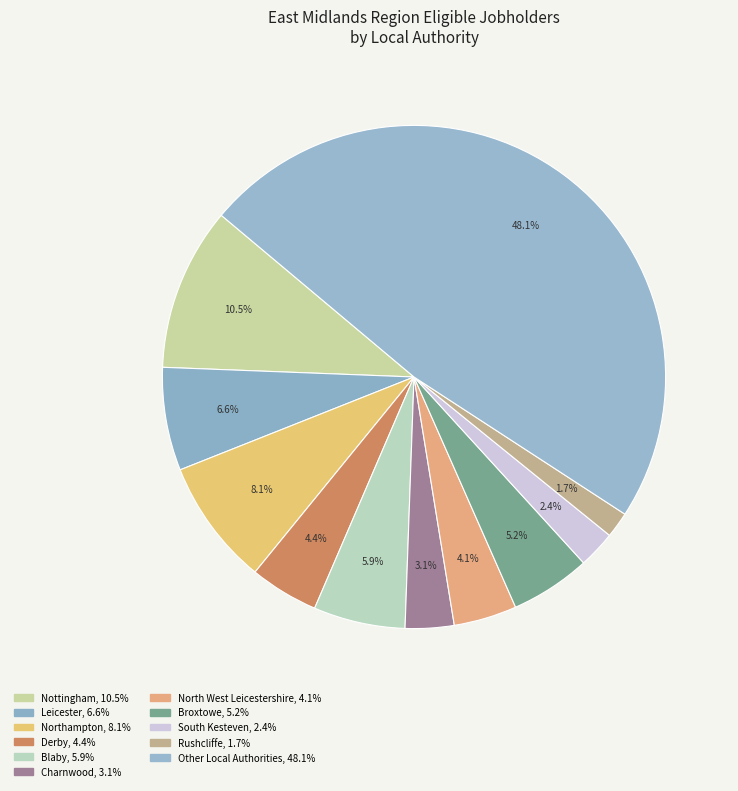

How many slices are in this pie chart?

11